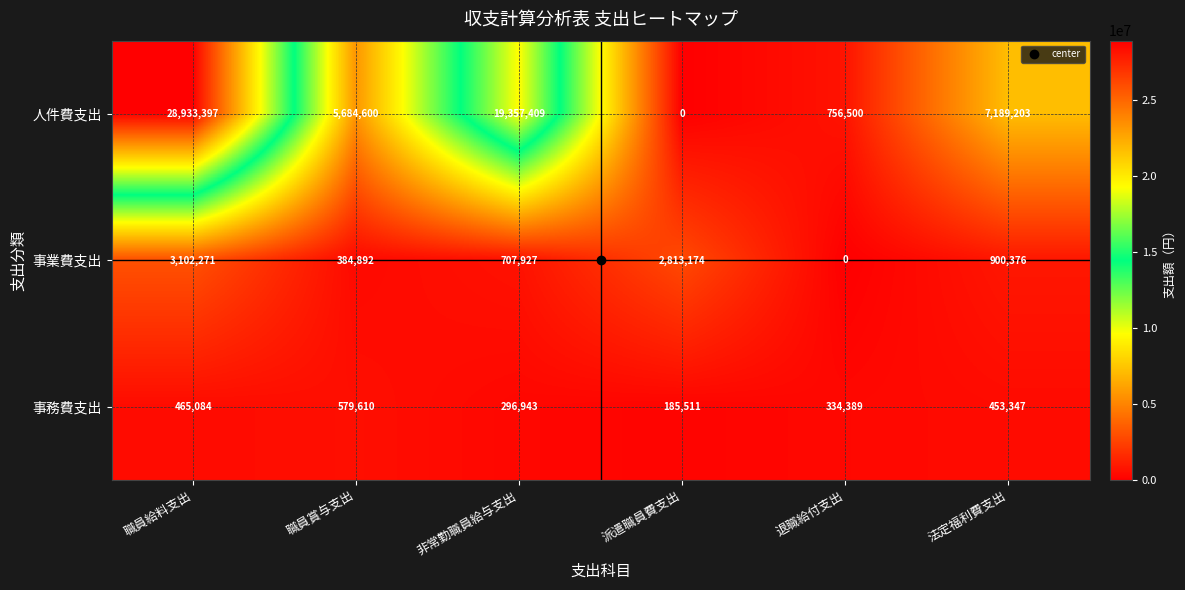

Rank the series at 派遣職員費支出 from highest to lowest value.

事業費支出, 事務費支出, 人件費支出